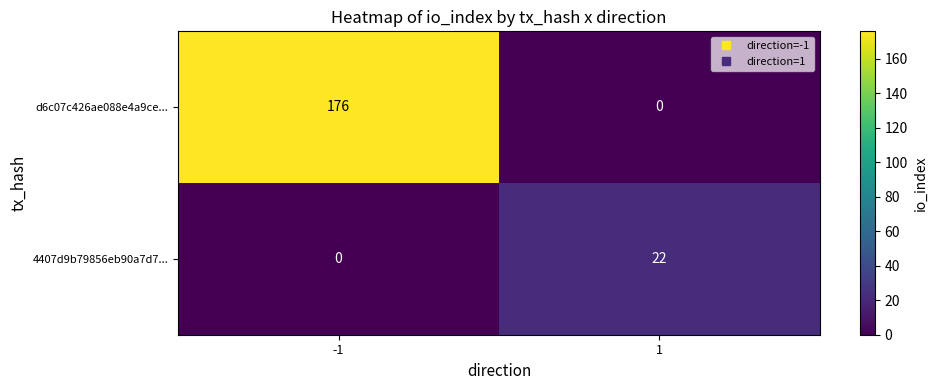

At which category is the sum across all series the highest?

-1